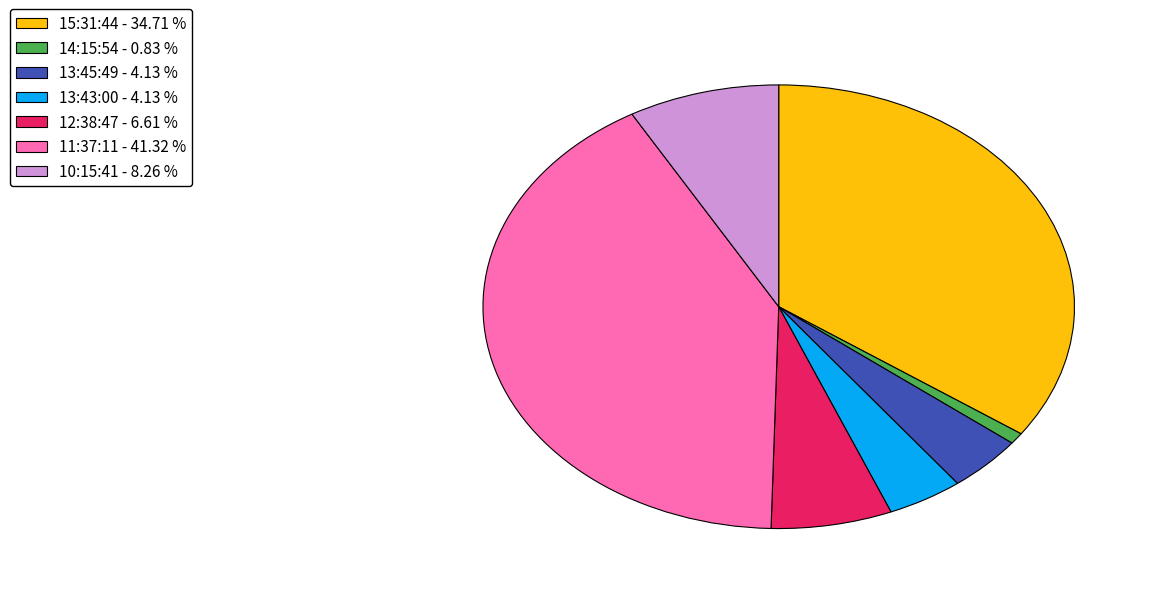

What is the largest slice in the pie chart?

11:37:11